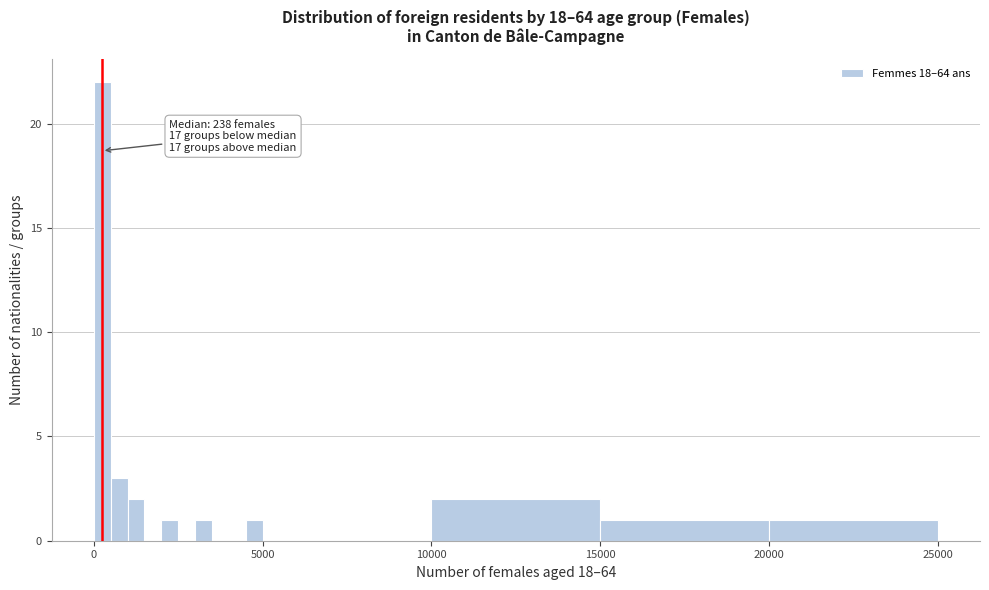

Read against the x-axis, roughly where is the centre of the tallest bar?

500